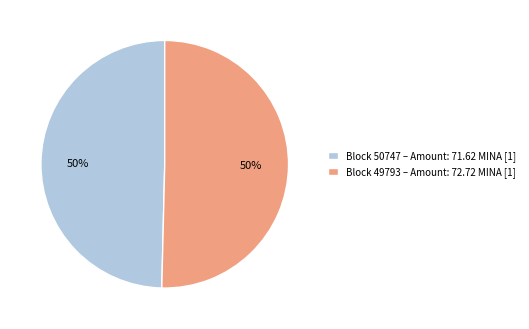

Is the sum of Block 49793 – Amount: 72.72 MINA [1] and Block 50747 – Amount: 71.62 MINA [1] greater than half?

Yes